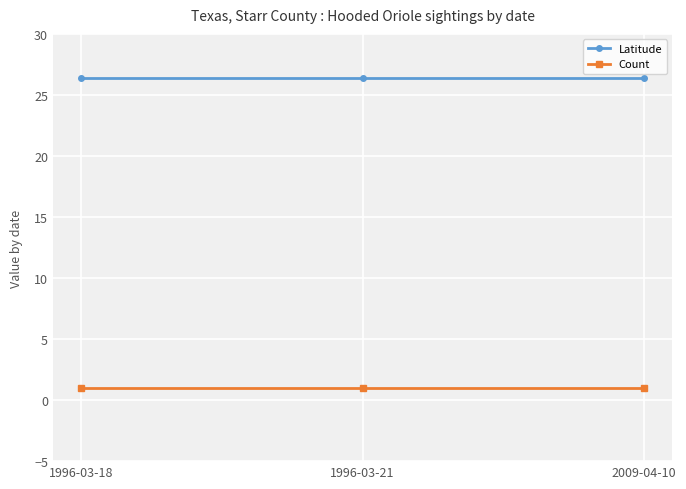

What is the spread (max minus min) of values at 1996-03-21?

25.4